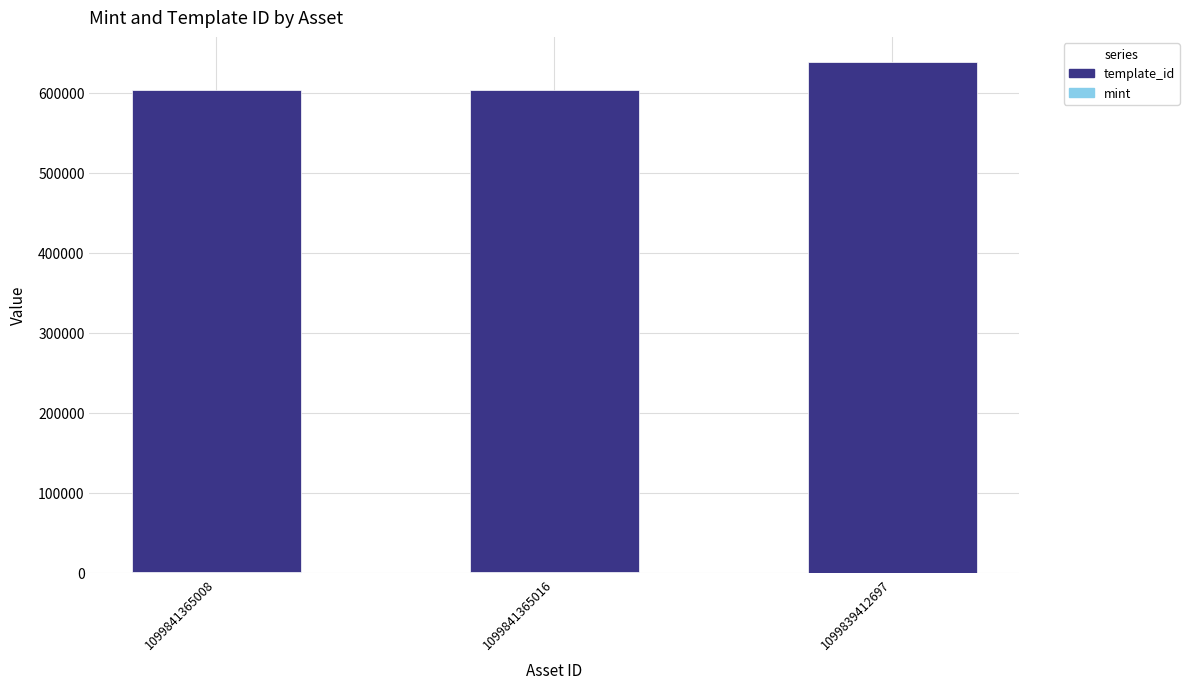

At which category is the sum across all series the highest?

1099839412697